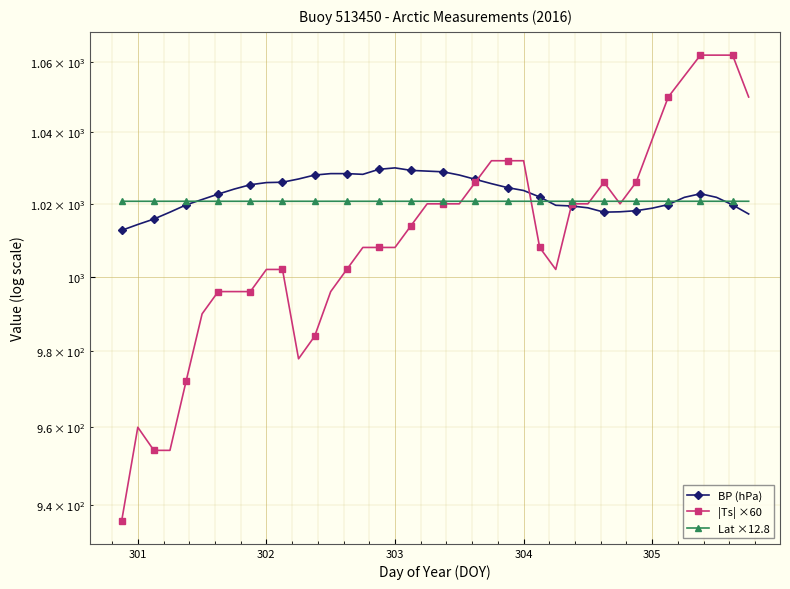

Reading right to left, extract all data points from this chart.

BP (hPa): 1017.2	1019.7	1021.8	1022.8	1021.8	1019.8	1018.8	1018.1	1017.8	1017.7	1018.9	1019.4	1019.6	1021.9	1023.7	1024.5	1025.6	1026.8	1028.0	1028.9	1029.1	1029.3	1030.0	1029.6	1028.2	1028.4	1028.4	1028.0	1026.9	1026.0	1025.9	1025.3	1024.1	1022.7	1021.2	1019.7	1017.7	1015.8	1014.3	1012.7
|Ts| ×60: 1050.0	1062.0	1062.0	1062.0	1056.0	1050.0	1038.0	1026.0	1020.0	1026.0	1020.0	1020.0	1002.0	1008.0	1032.0	1032.0	1032.0	1026.0	1020.0	1020.0	1020.0	1014.0	1008.0	1008.0	1008.0	1002.0	996.0	984.0	978.0	1002.0	1002.0	996.0	996.0	996.0	990.0	972.0	954.0	954.0	960.0	936.0
Lat ×12.8: 1020.7	1020.7	1020.7	1020.7	1020.7	1020.7	1020.7	1020.7	1020.7	1020.7	1020.7	1020.7	1020.7	1020.7	1020.7	1020.7	1020.7	1020.7	1020.7	1020.7	1020.7	1020.7	1020.7	1020.7	1020.7	1020.7	1020.7	1020.7	1020.7	1020.7	1020.7	1020.7	1020.7	1020.7	1020.7	1020.7	1020.7	1020.7	1020.7	1020.7